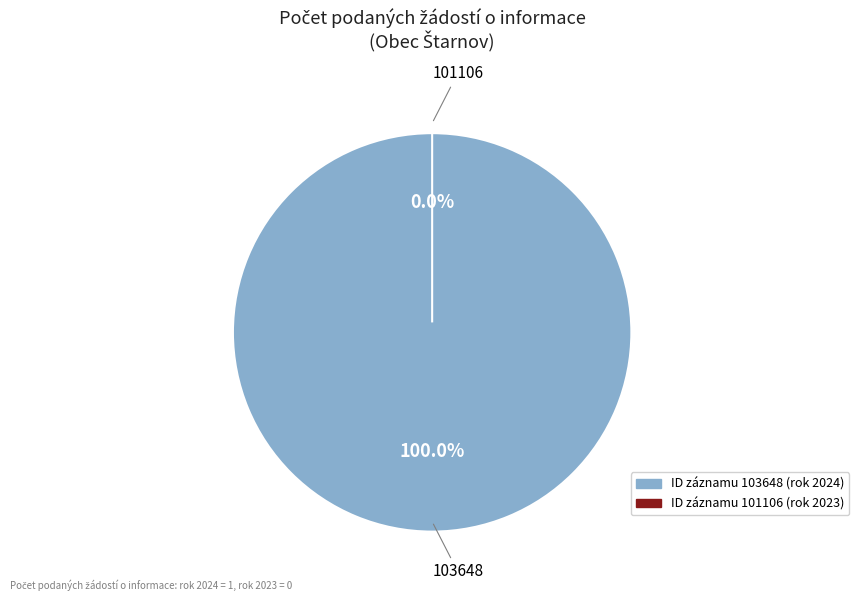

Is it true that 101106 is 0% of the pie?

True